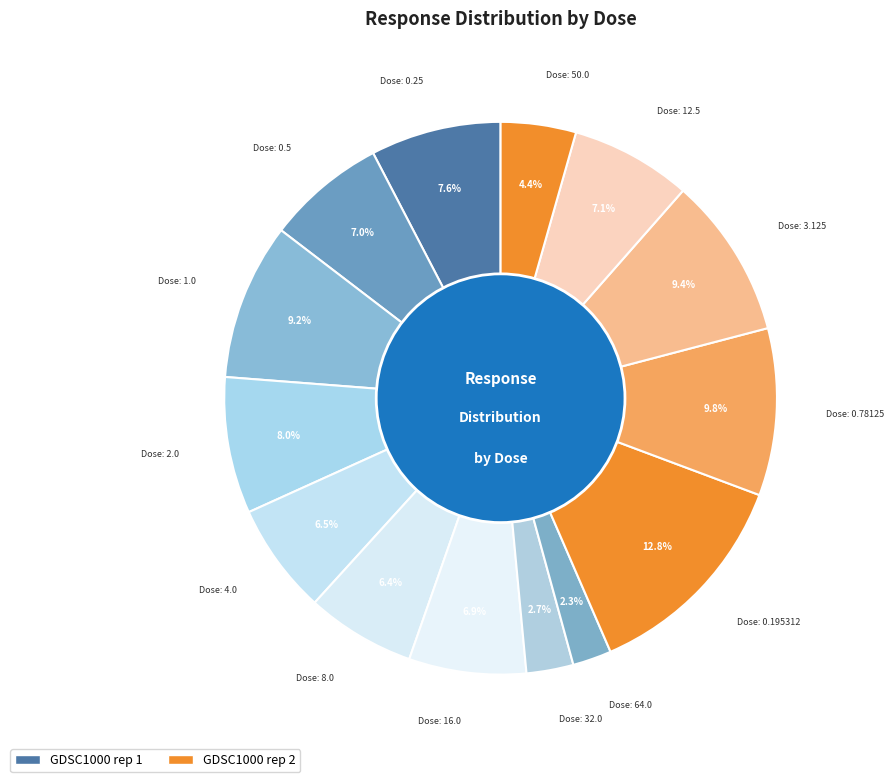

Which category has the smallest portion of the pie?

64.0